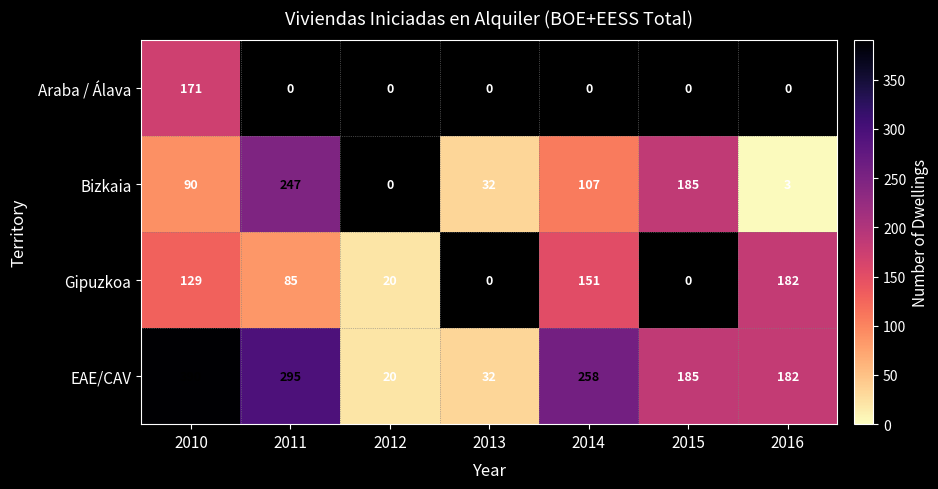

Where is EAE/CAV nearest to the value 205?

2015